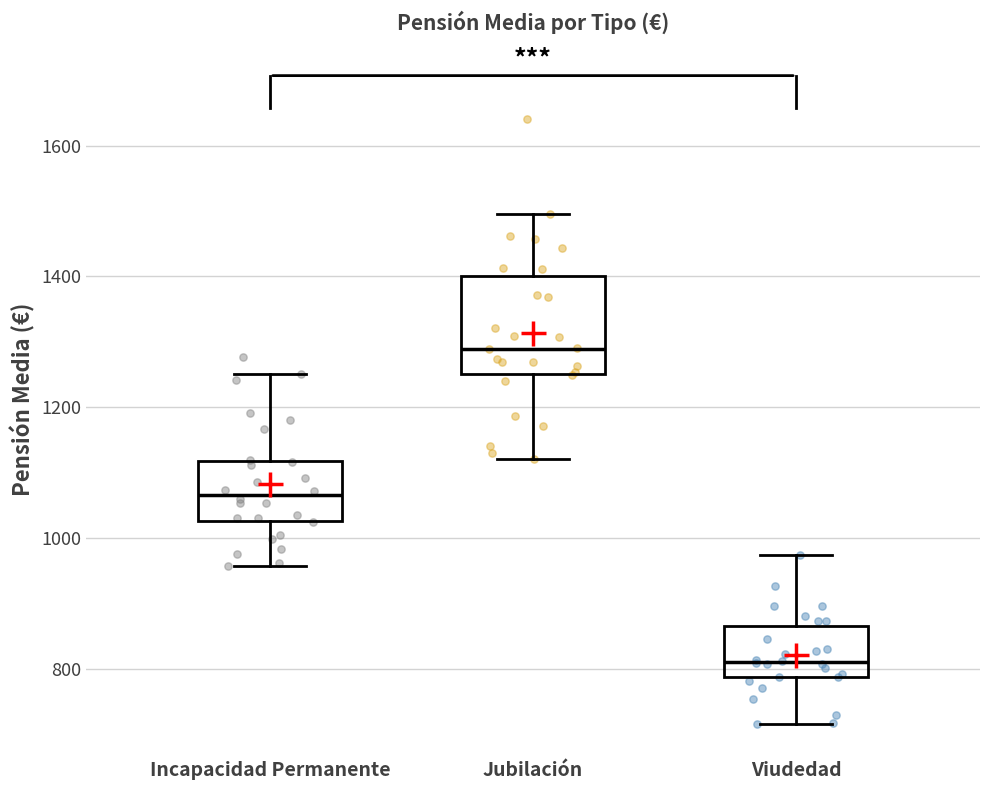

Which box's median line is the lowest?

Viudedad